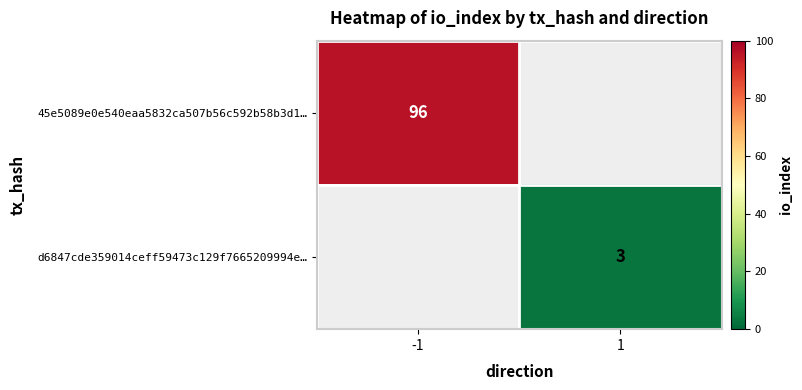

How many series are shown in this chart?

2